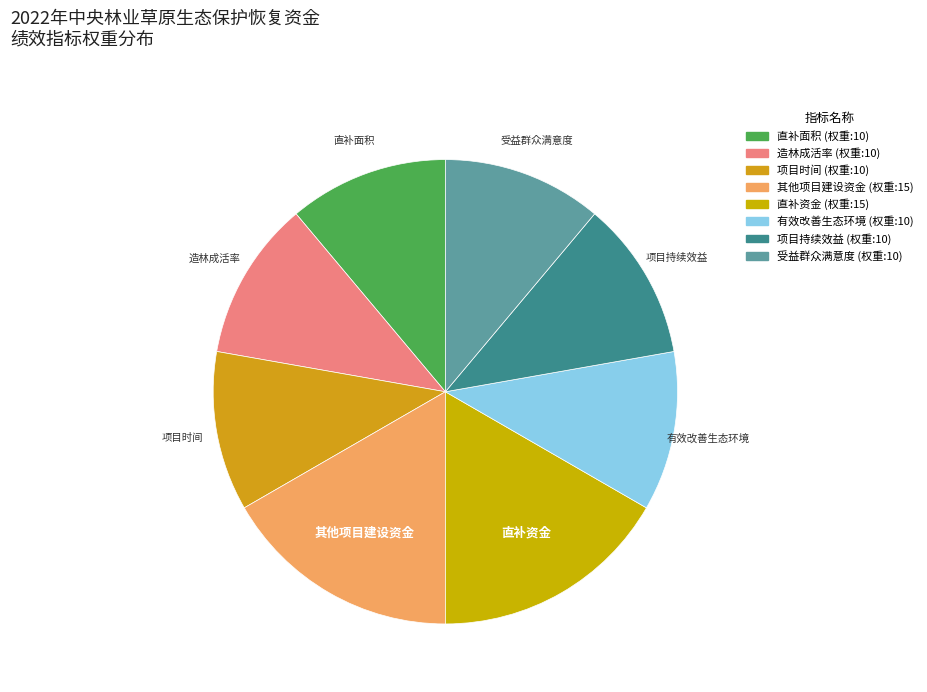

Is there a majority slice in this chart?

No